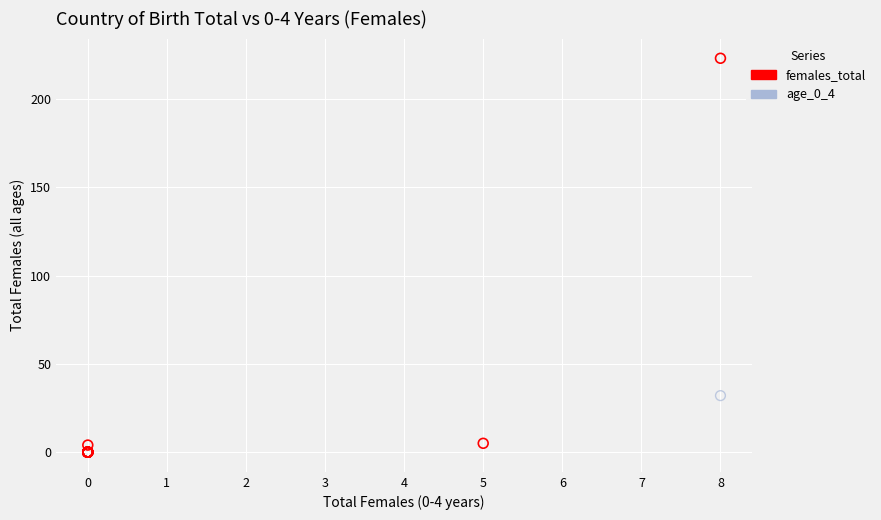

Which series contains the highest Y value?

females_total